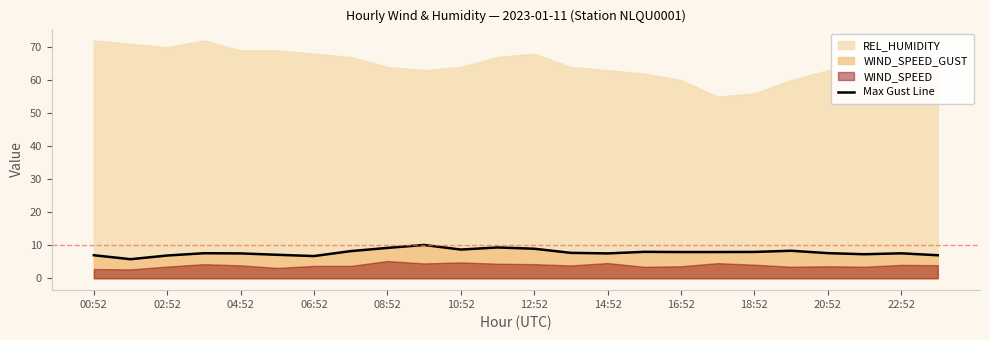

What is the sum of all values?

187.9